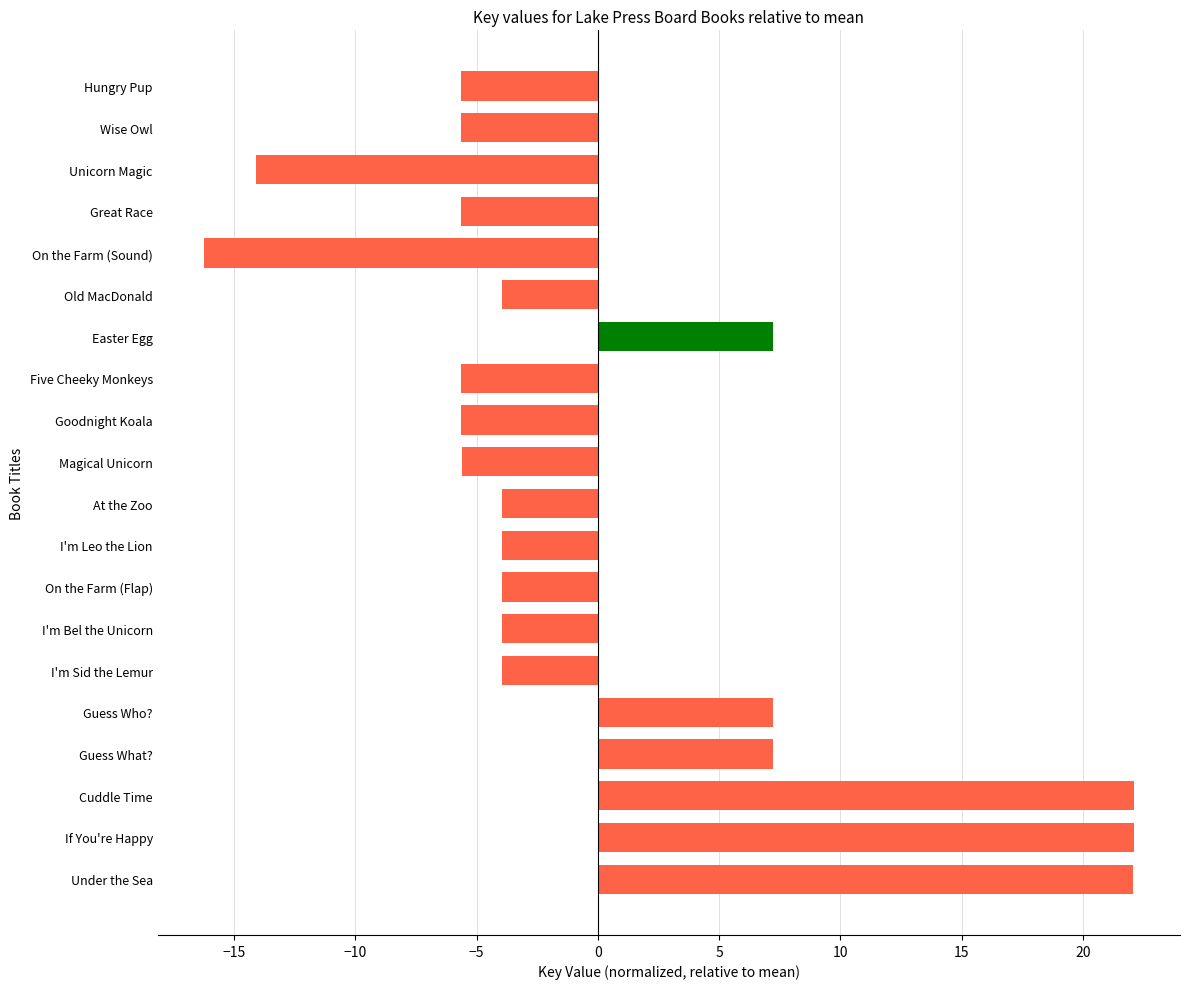

How many bars are there in total?

20